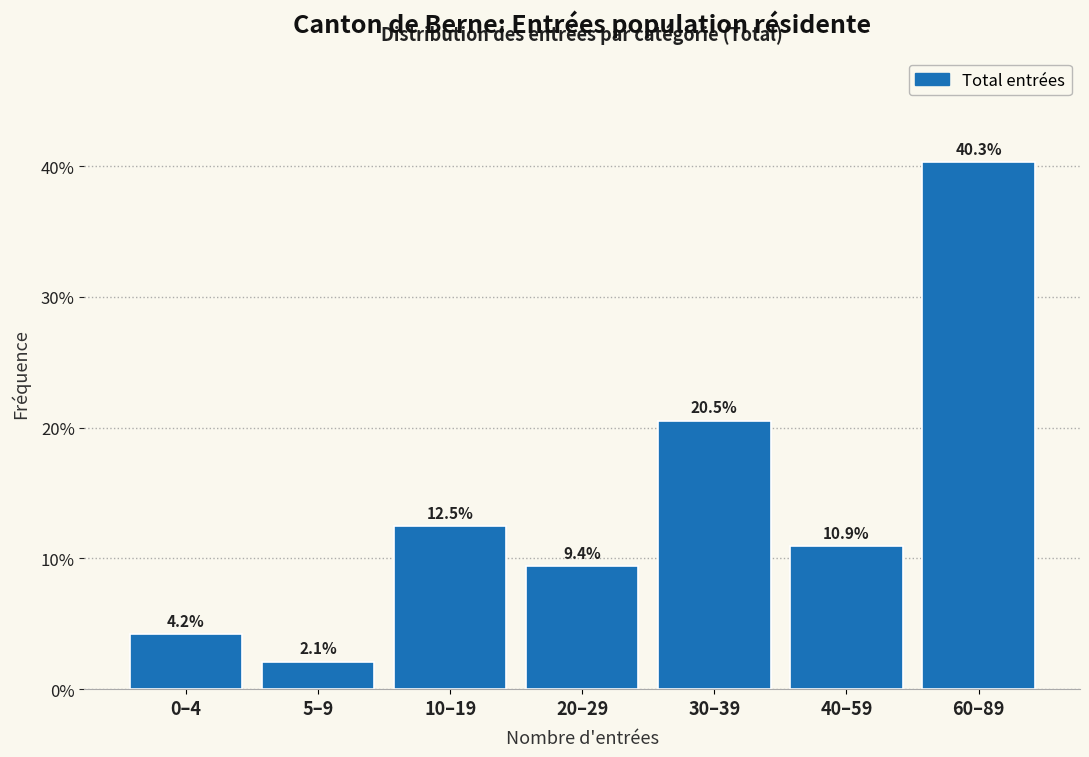

Reading left to right, list all the values displayed in this chart.

4.2	2.1	12.5	9.4	20.5	10.9	40.3